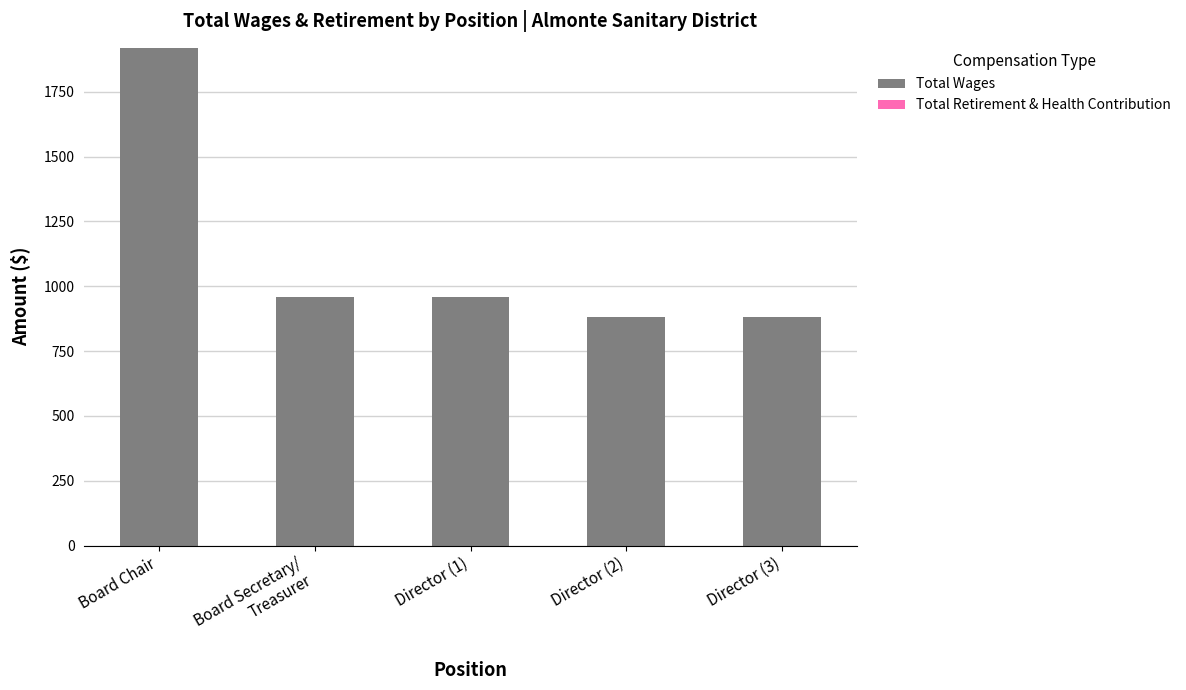

The chart shows a value of 1920 at Board Chair. True or false?

True